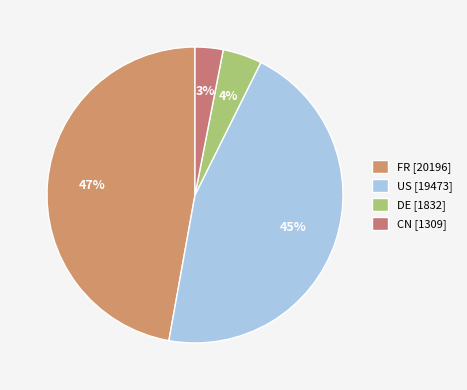

Count the number of slices in the pie.

4